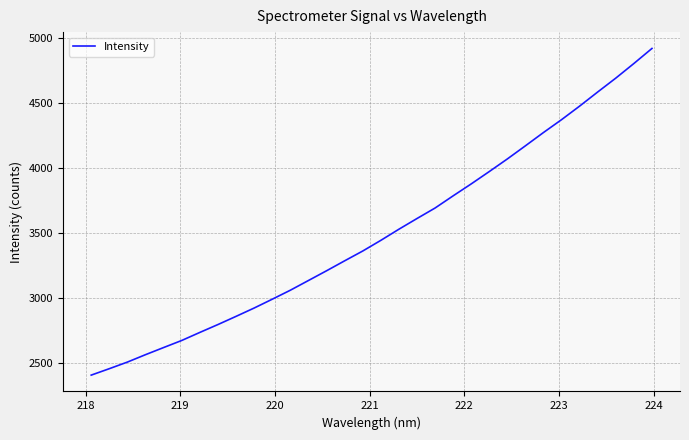

What is the greatest value displayed?

4922.7